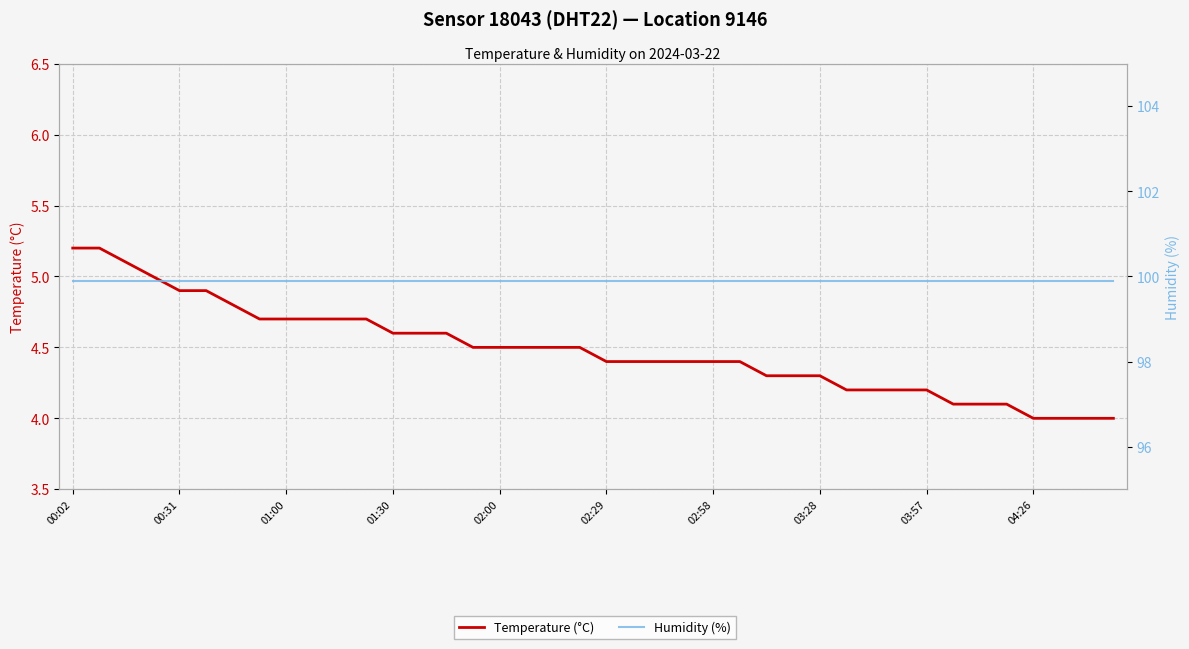

True or false: Temperature (°C) has more than 1 interior local peaks.

False